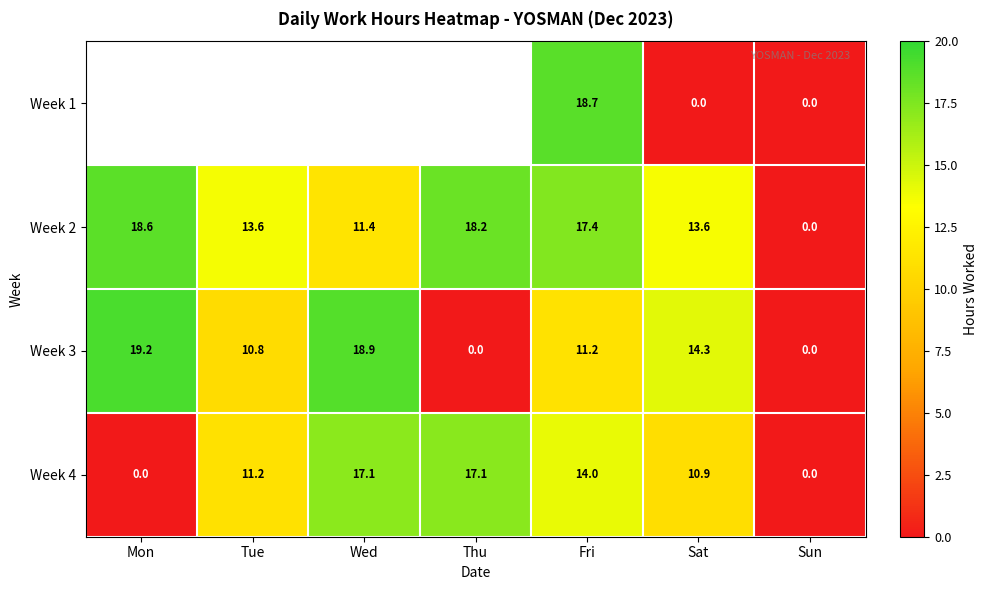

Is the value of Week 1 at Fri greater than the value of Week 2 at Wed?

Yes